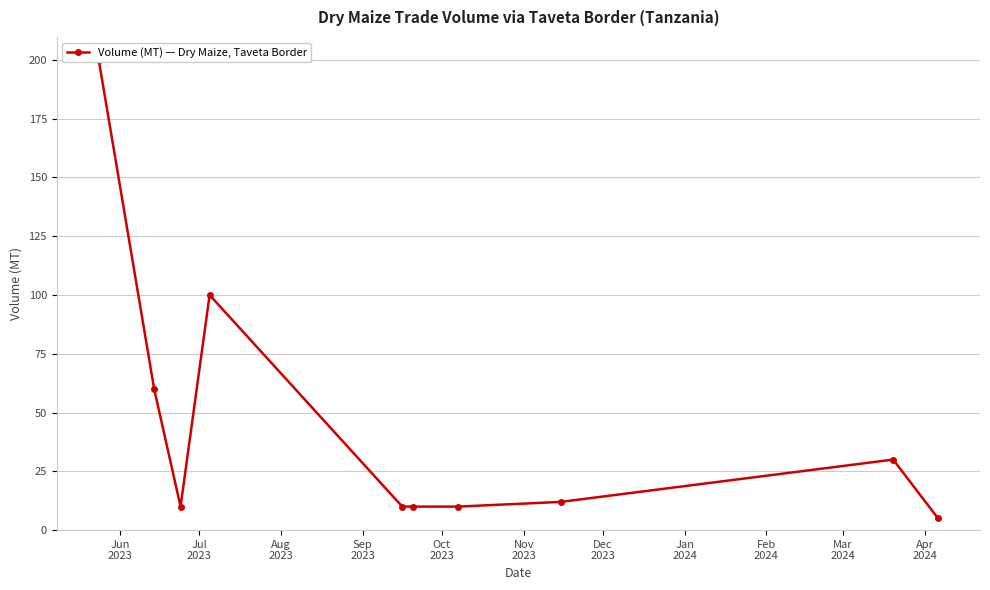

What value does the data have at Jun
2023, to the nearest 10?

200